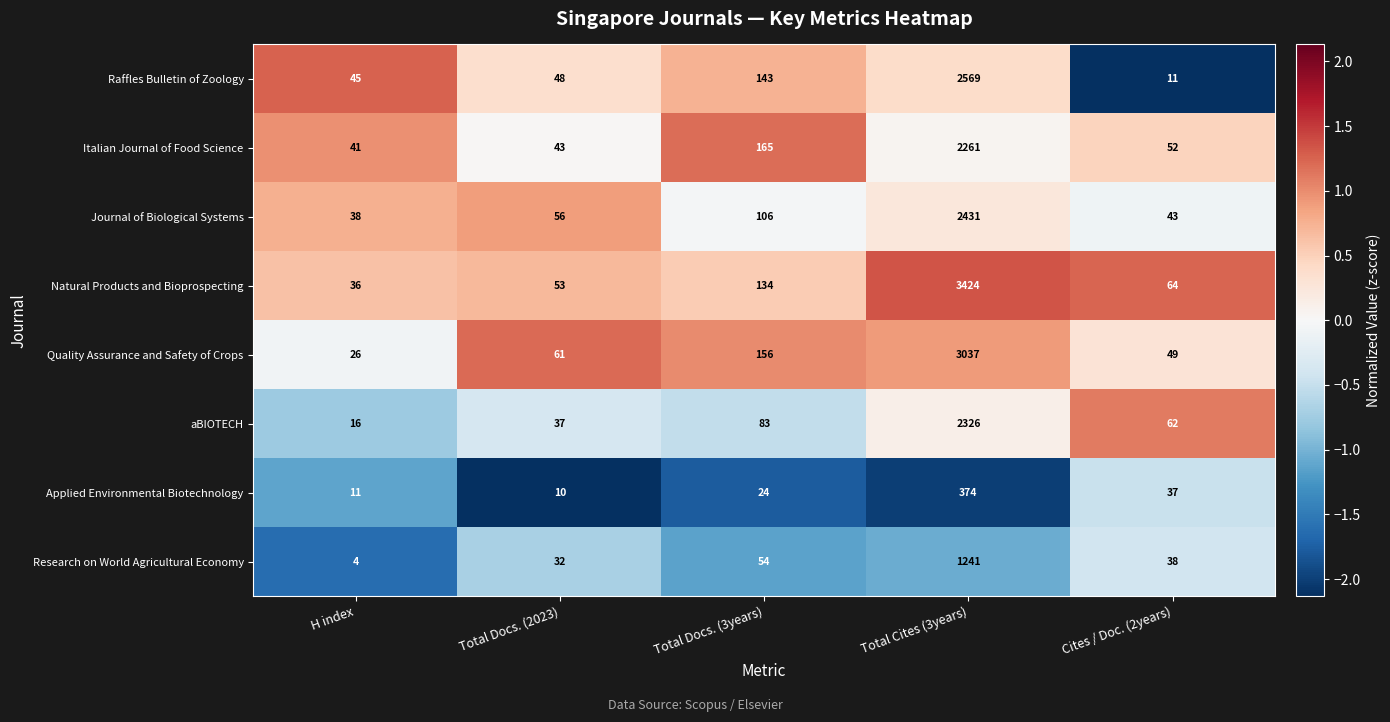

Which series has the largest range (max minus min)?

Natural Products and Bioprospecting